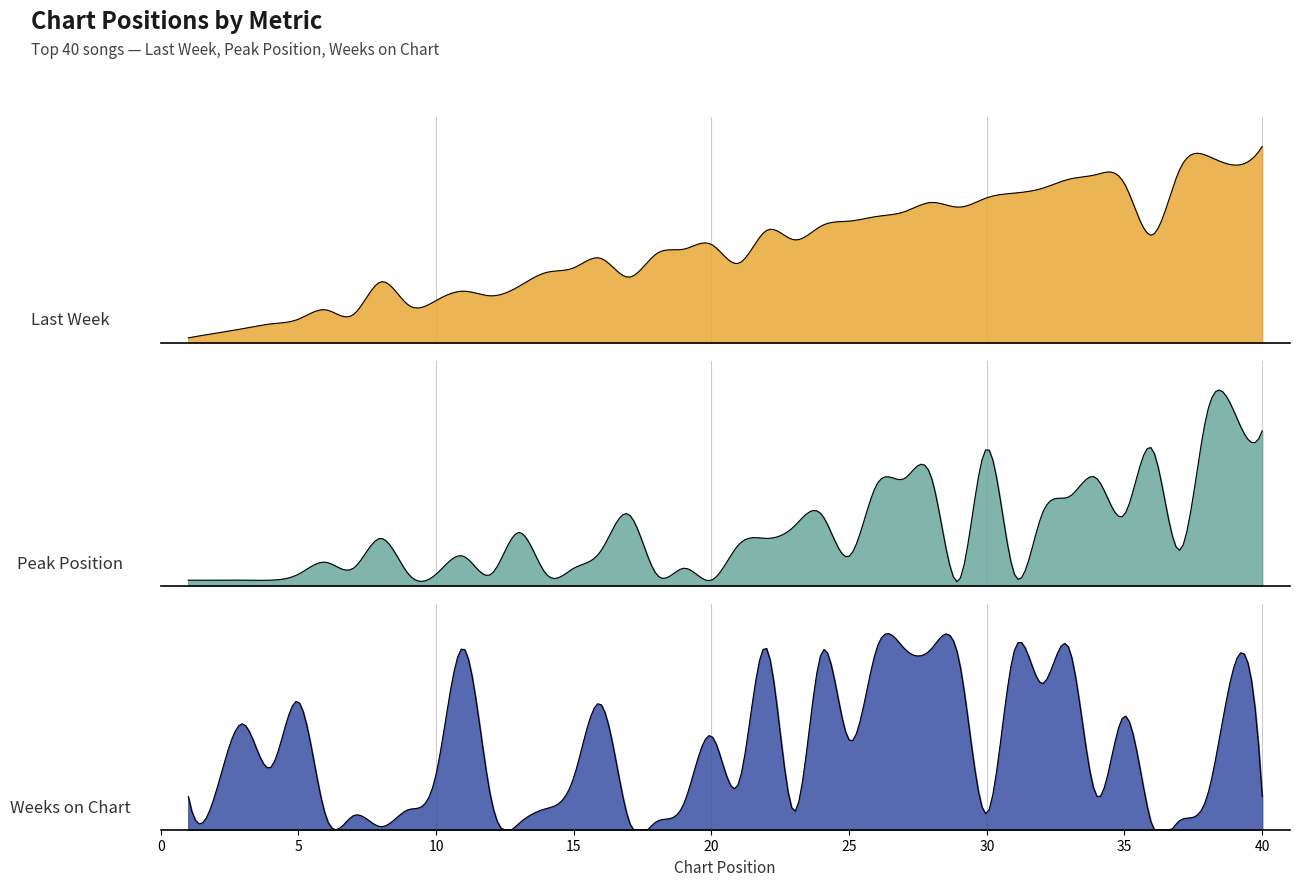

Which category has the lowest value across all series?

1